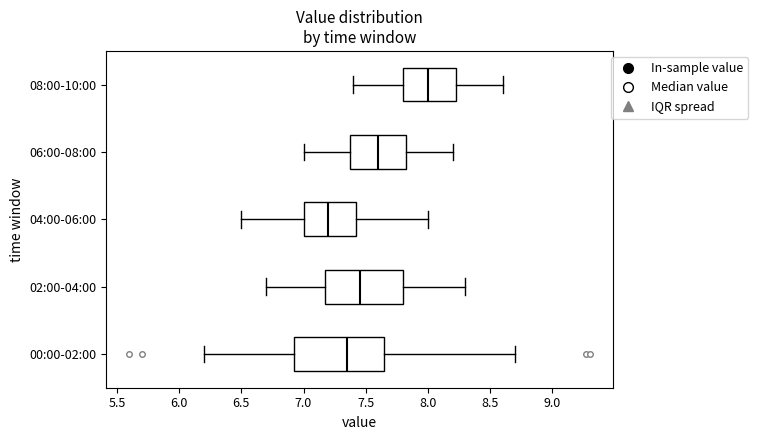

Reading bottom to top, transcribe this box plot: for each box, give where its median line is, the range the box spans, and where its two whiskers end, as read against the x-axis. The values are not printed on the chart, so give them approximately, as read against the axis.

00:00-02:00: median 7.35, box 6.90 to 7.65, whiskers 6.20 to 8.70
02:00-04:00: median 7.45, box 7.20 to 7.80, whiskers 6.70 to 8.30
04:00-06:00: median 7.20, box 7.00 to 7.45, whiskers 6.50 to 8.00
06:00-08:00: median 7.60, box 7.40 to 7.85, whiskers 7.00 to 8.20
08:00-10:00: median 8.00, box 7.80 to 8.25, whiskers 7.40 to 8.60